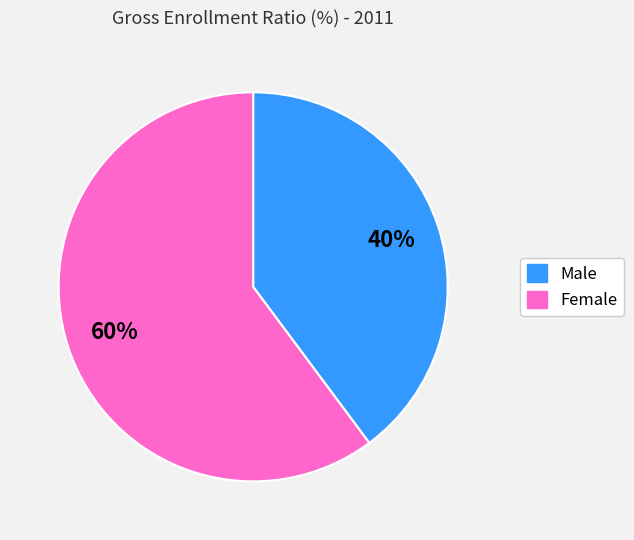

Do Male and Female together represent more than half of the pie?

Yes